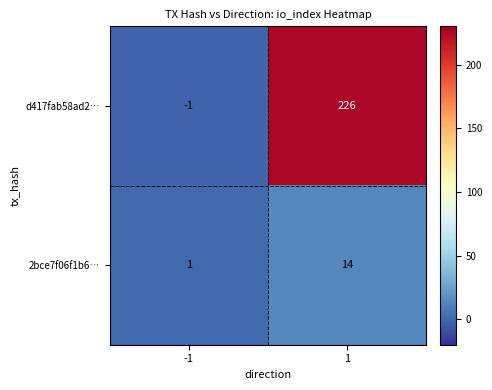

At which category is the sum across all series the highest?

1